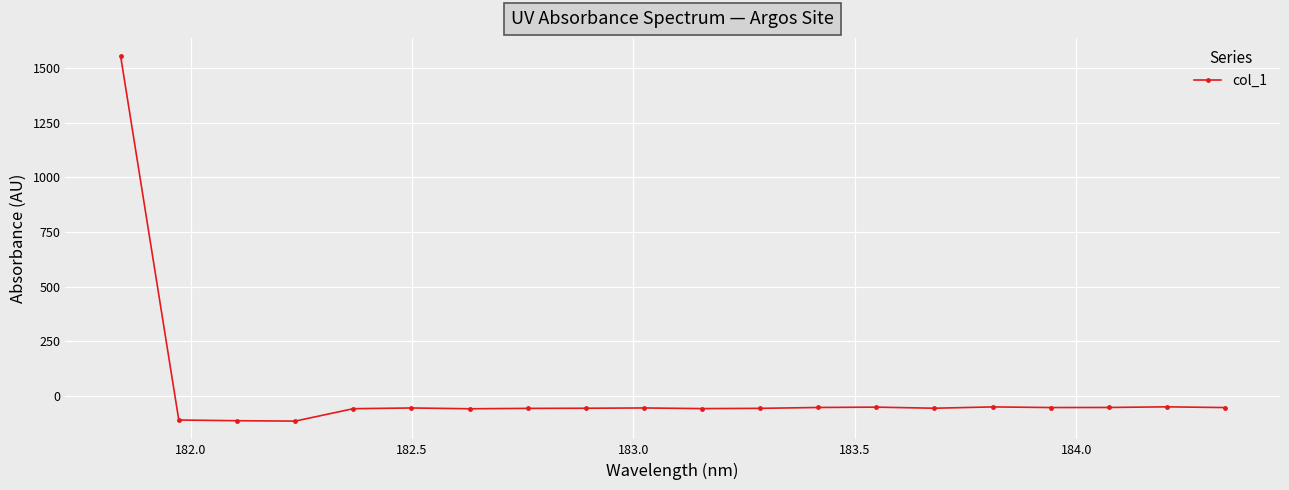

True or false: the data has more than 1 interior local peaks.

True